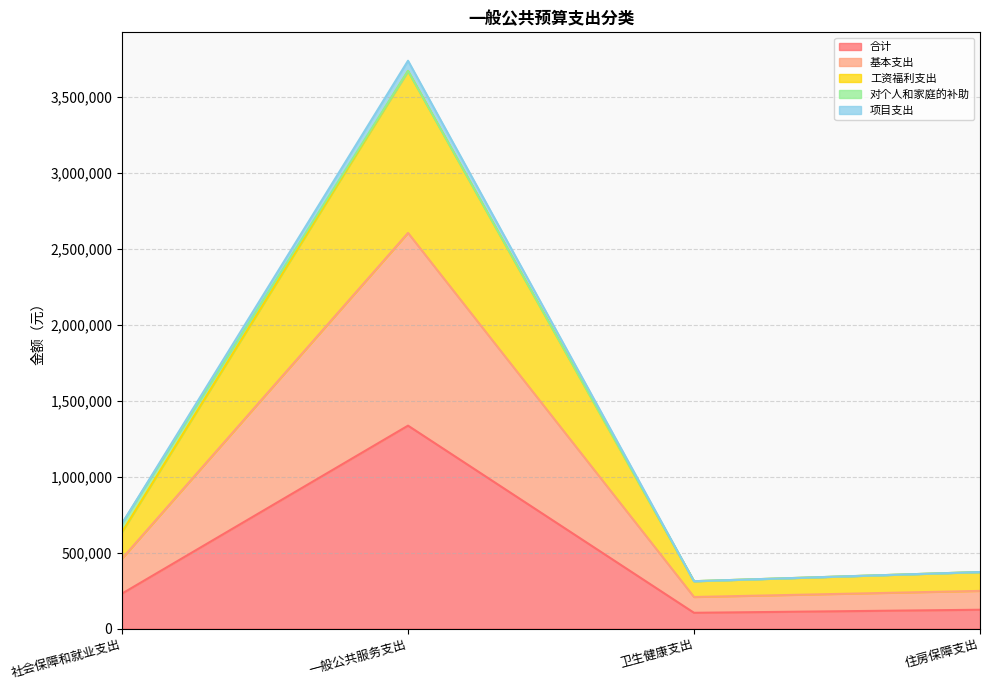

What is the sum of all 合计 values?

1793710.6